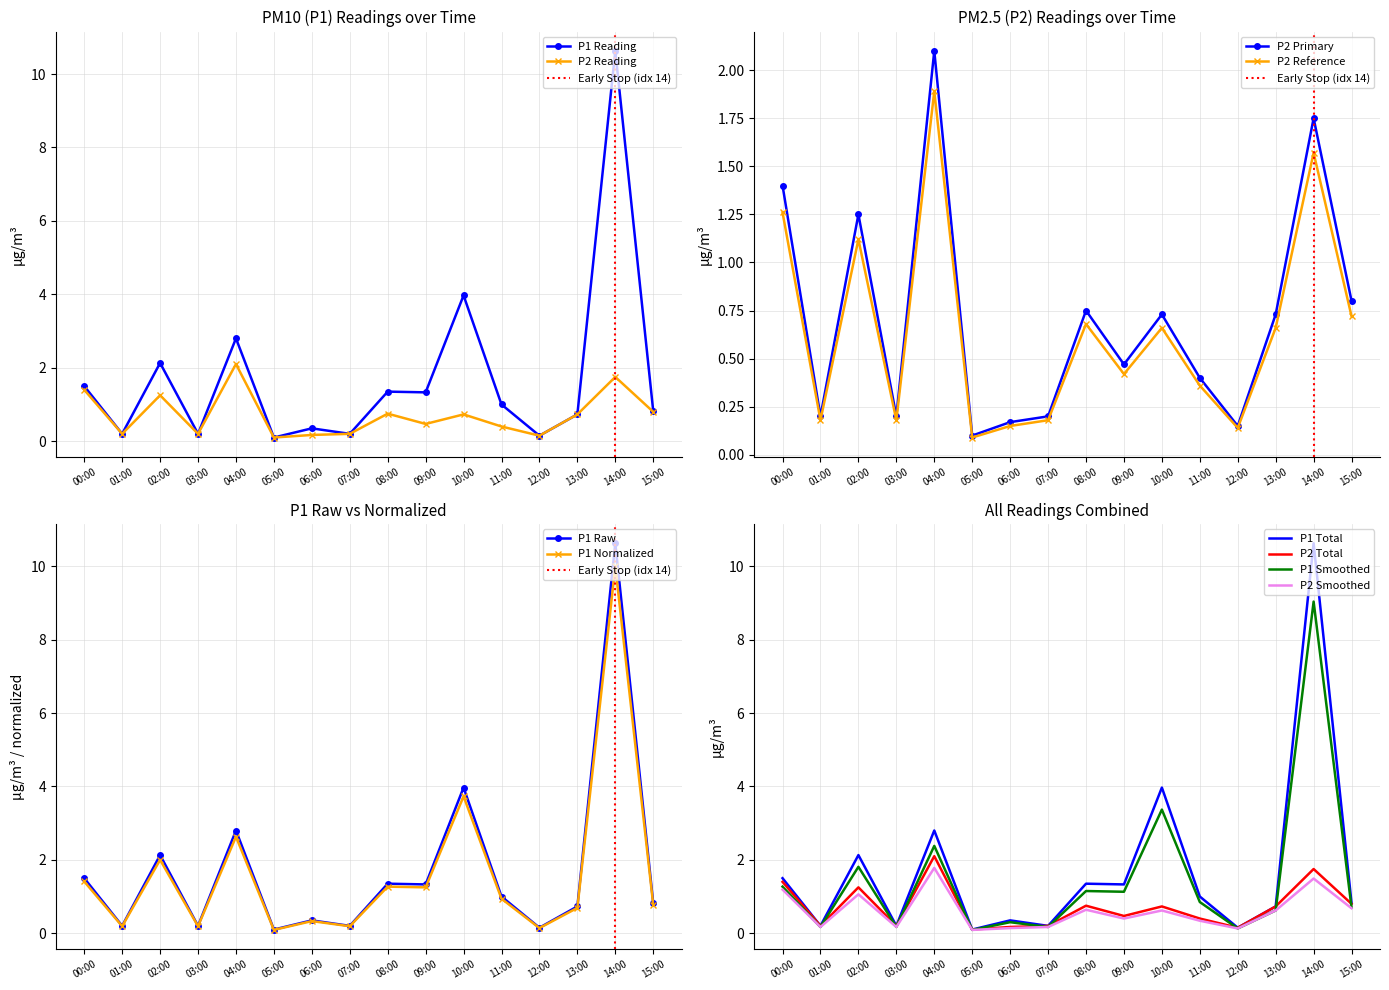

What is the value of the P1 point at the 3rd from the left?

2.1